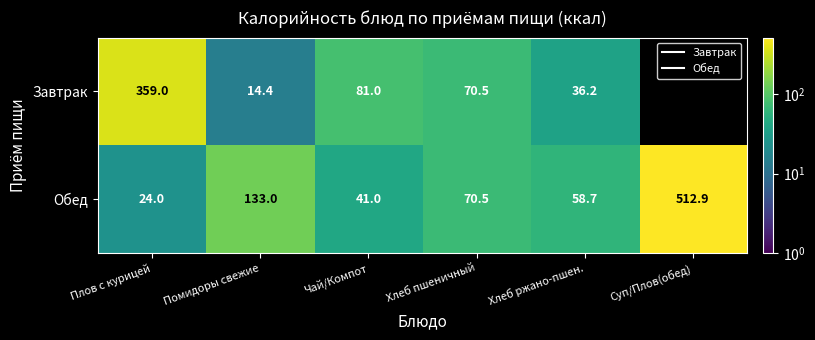

Which series has the largest total across all categories?

Обед